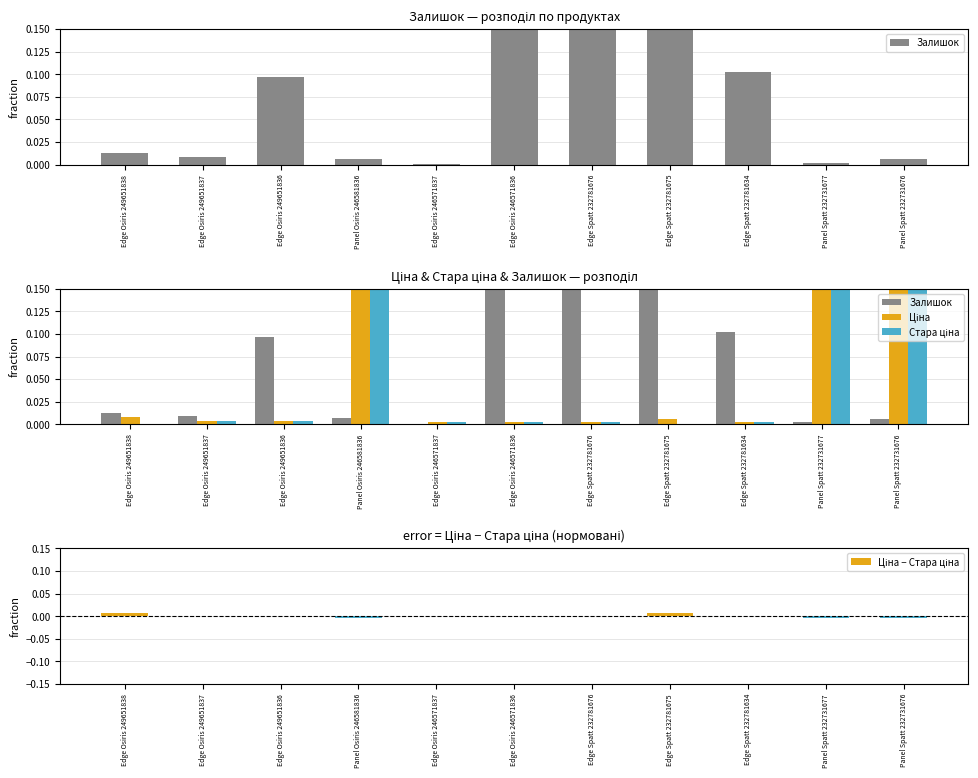

Which series has the largest total across all categories?

Залишок